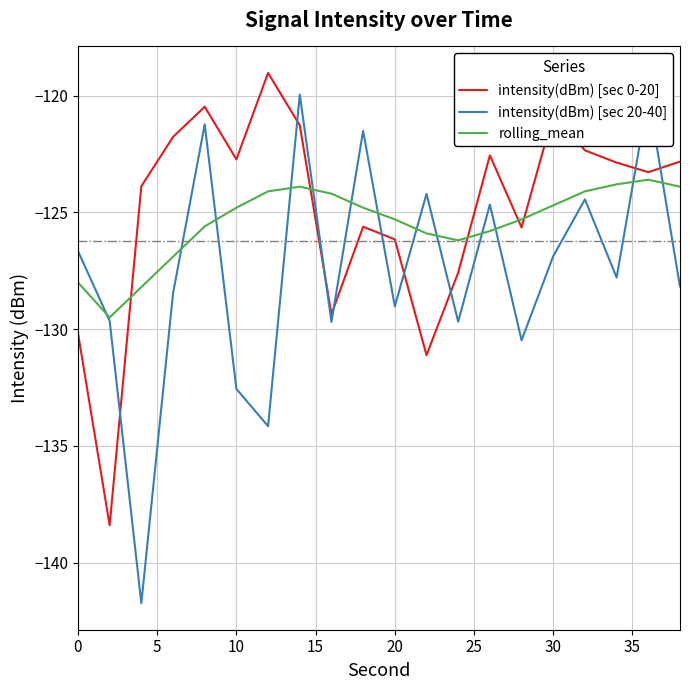

Which series has the largest range (max minus min)?

intensity(dBm) [sec 20-40]